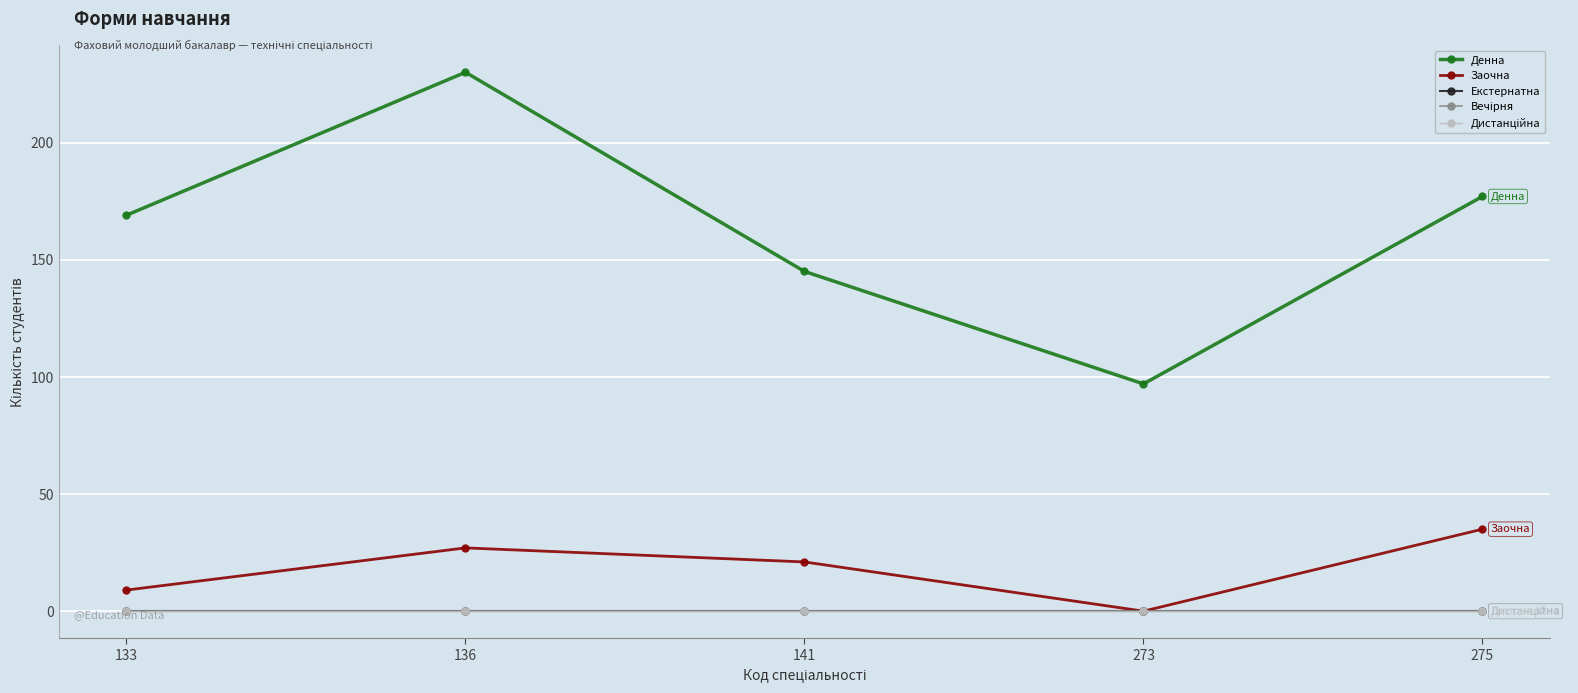

True or false: Вечірня and Дистанційна intersect in this chart.

False